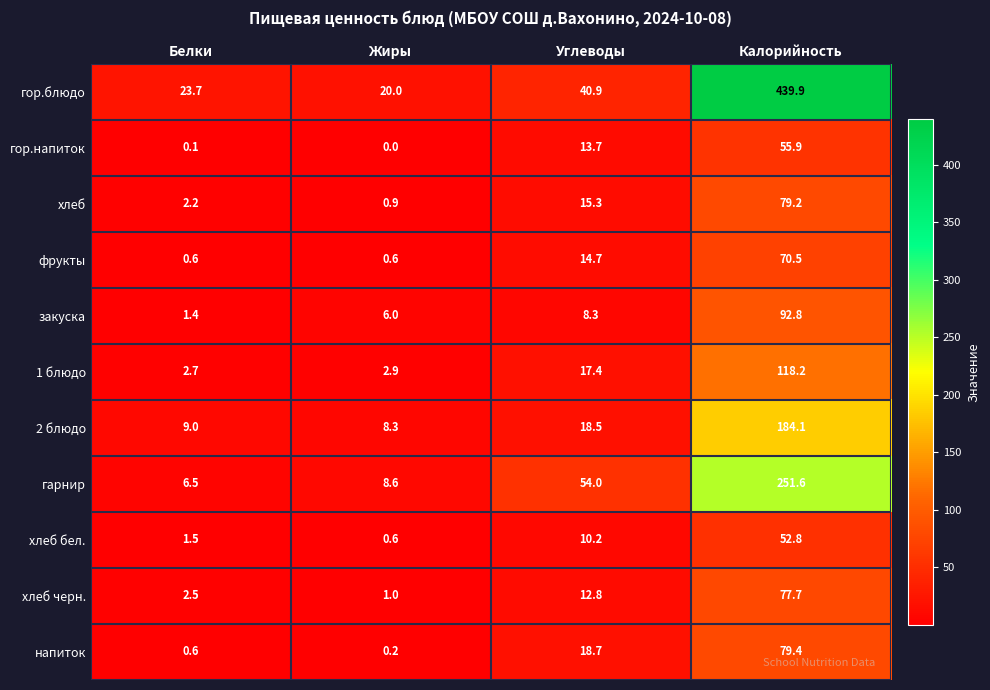

Which category has the highest value across all series?

Калорийность